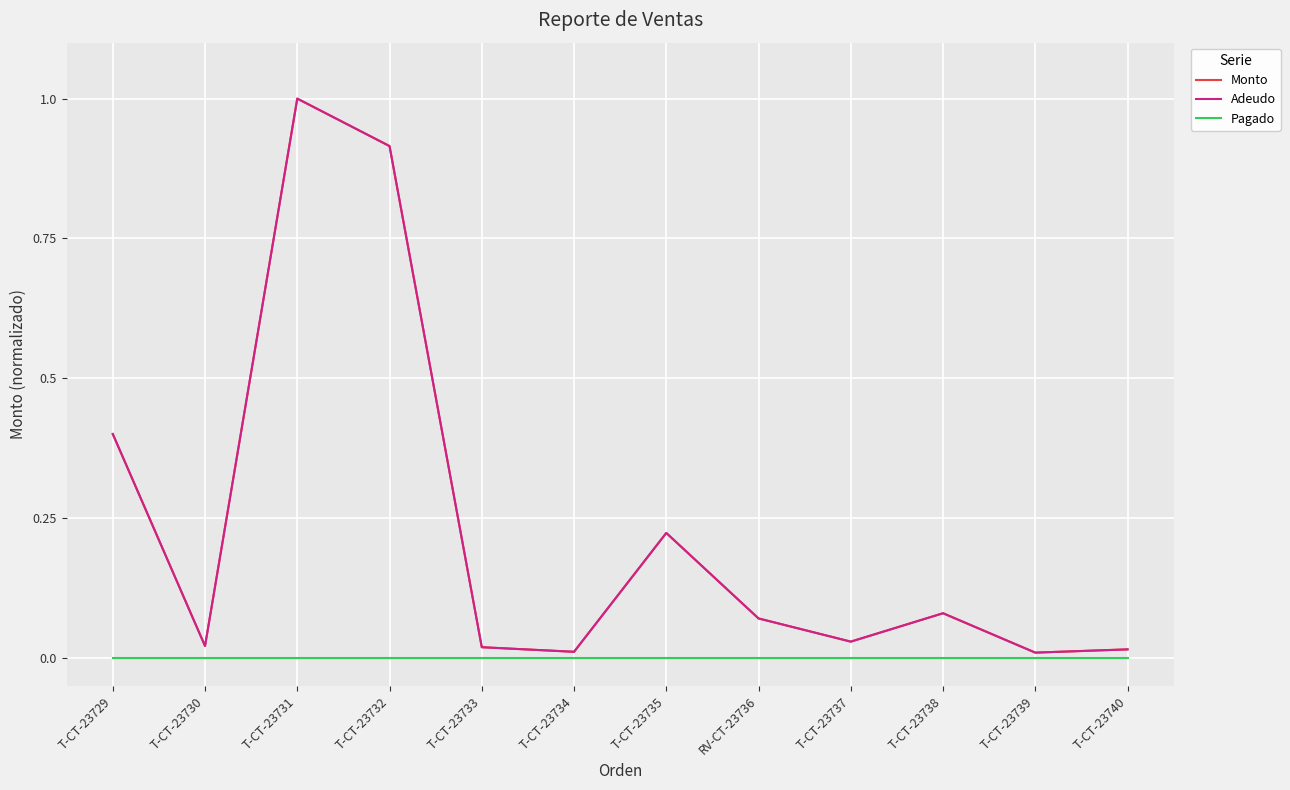

Does the chart display data point markers on the line(s)?

No